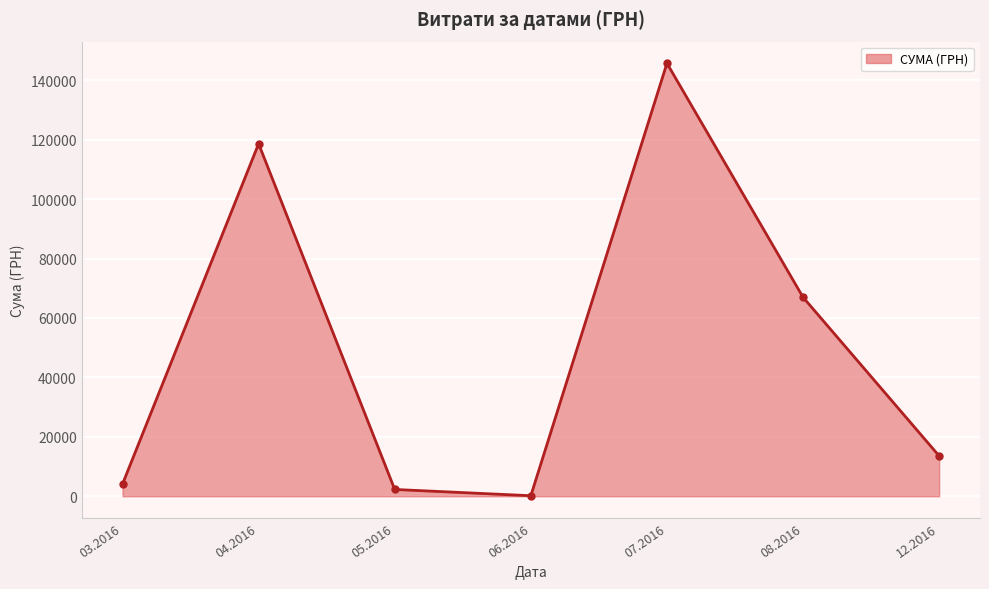

Rank the categories by value from highest to lowest.

07.2016, 04.2016, 08.2016, 12.2016, 03.2016, 05.2016, 06.2016